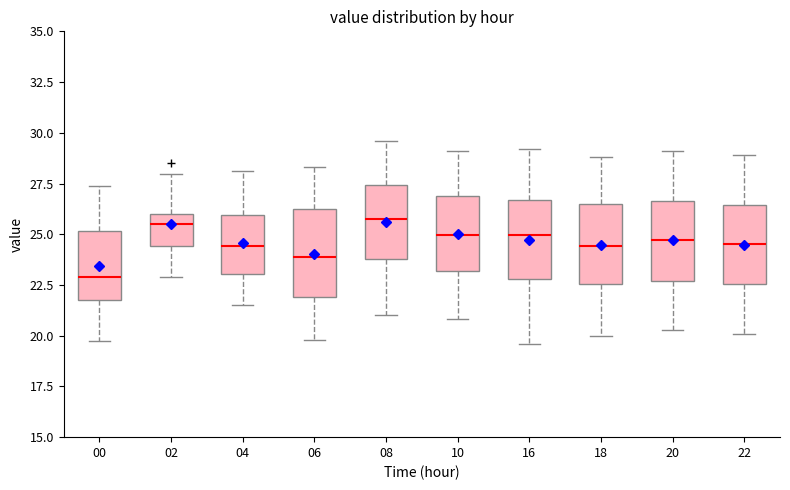

Where is the lower edge of the box at x = 20 on the y-axis? The values are not printed on the chart, so give them approximately, as read against the axis.

22.5